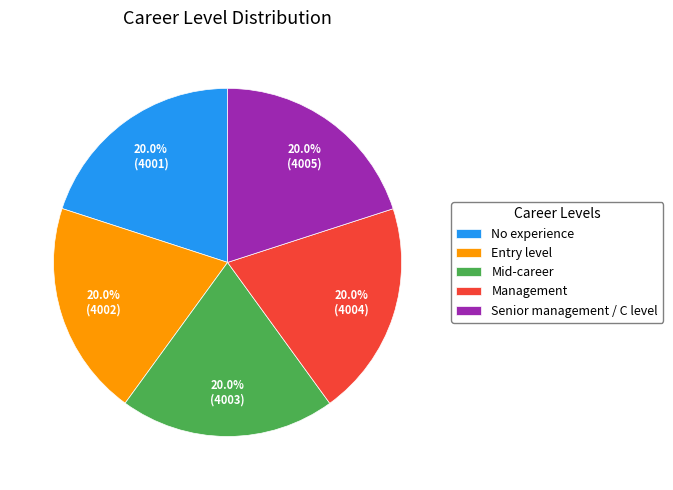

How much of the chart is everything except No experience?

80.0%